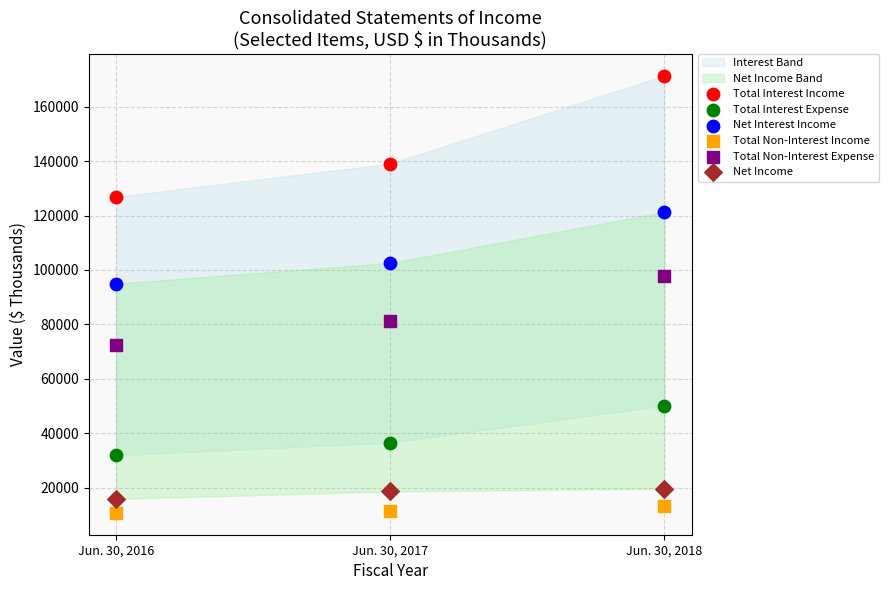

Which series has the largest Y range (max minus min)?

Total Interest Income